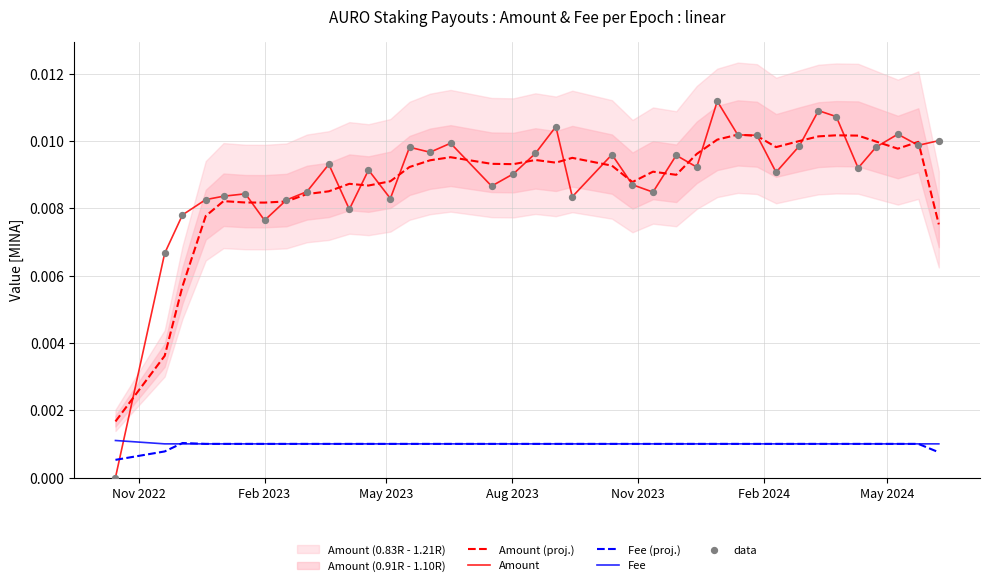

Which series reaches the maximum Y coordinate?

Amount